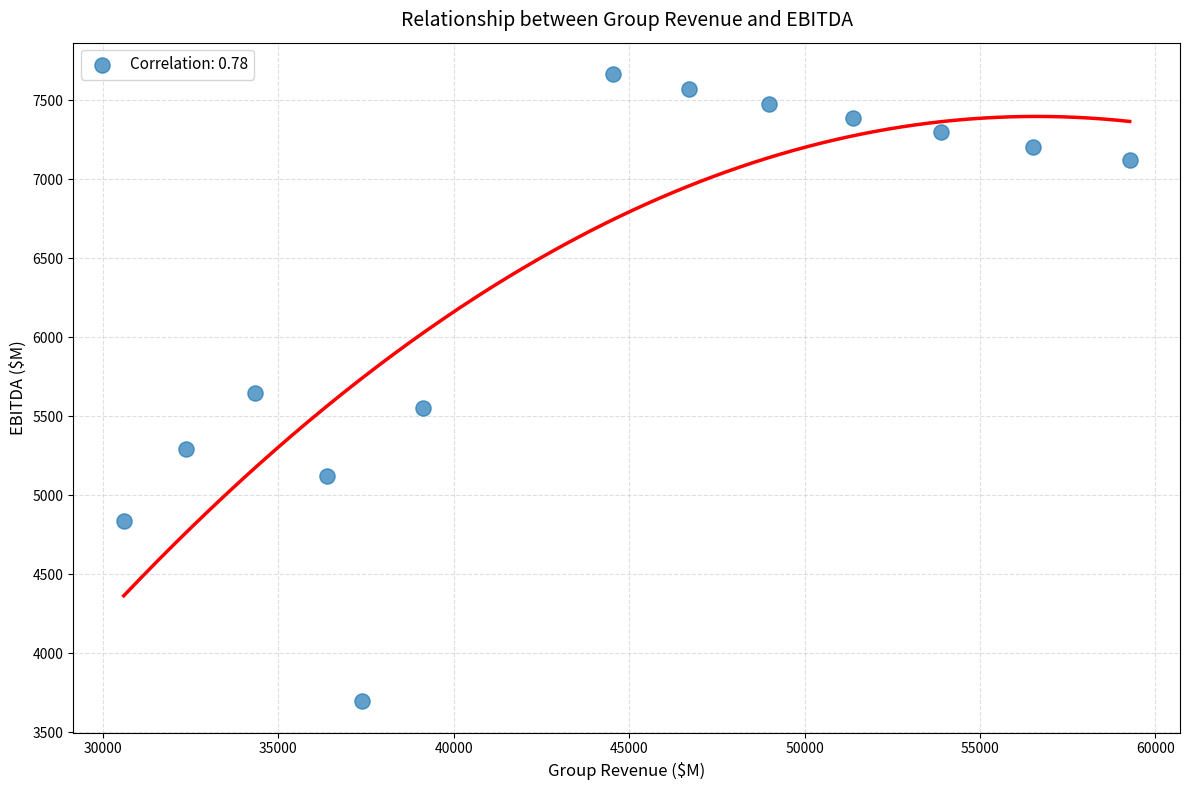

What is the range of X values (max minus min)?

28665.0